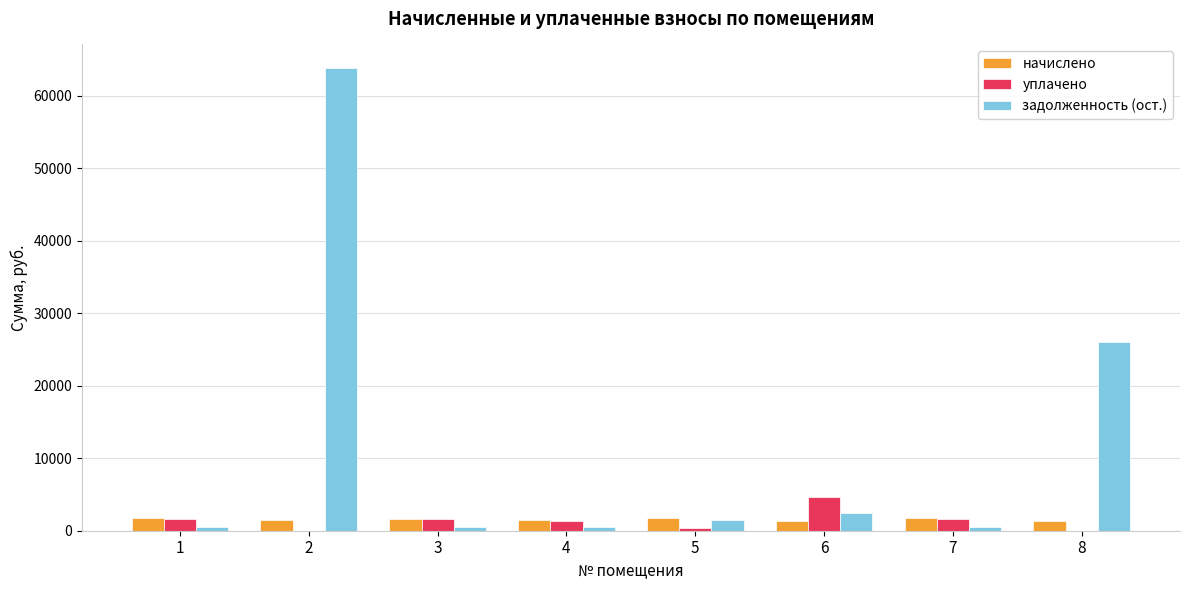

Which series has the largest range (max minus min)?

задолженность (ост.)